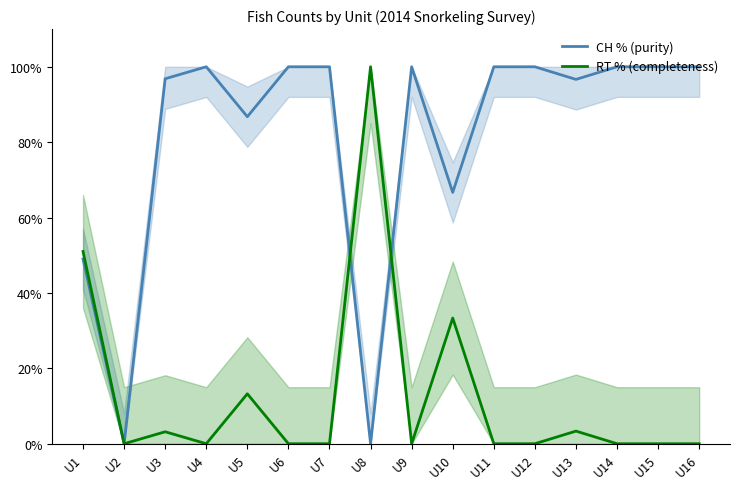

Which series ends up on top after the final intersection of RT % (completeness) and CH % (purity)?

CH % (purity)